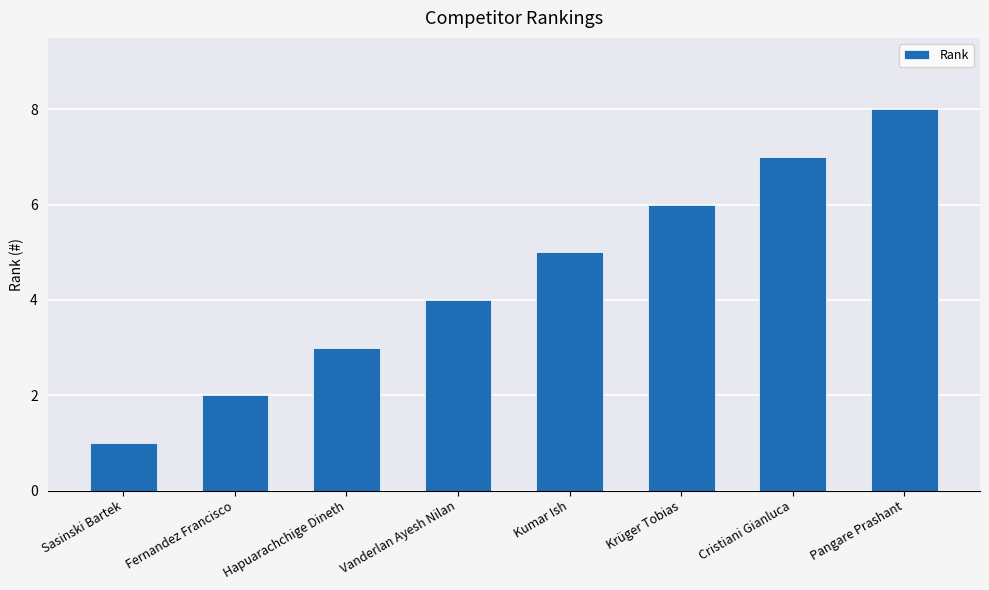

Count the values in the range 3 to 7.

5